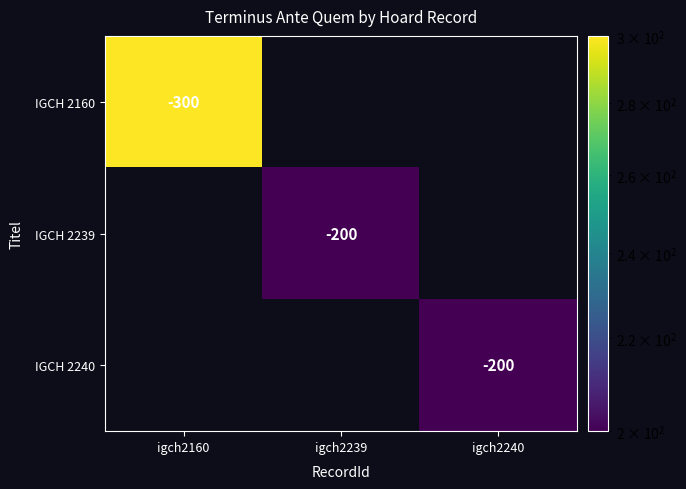

Which category has the lowest value across all series?

igch2239